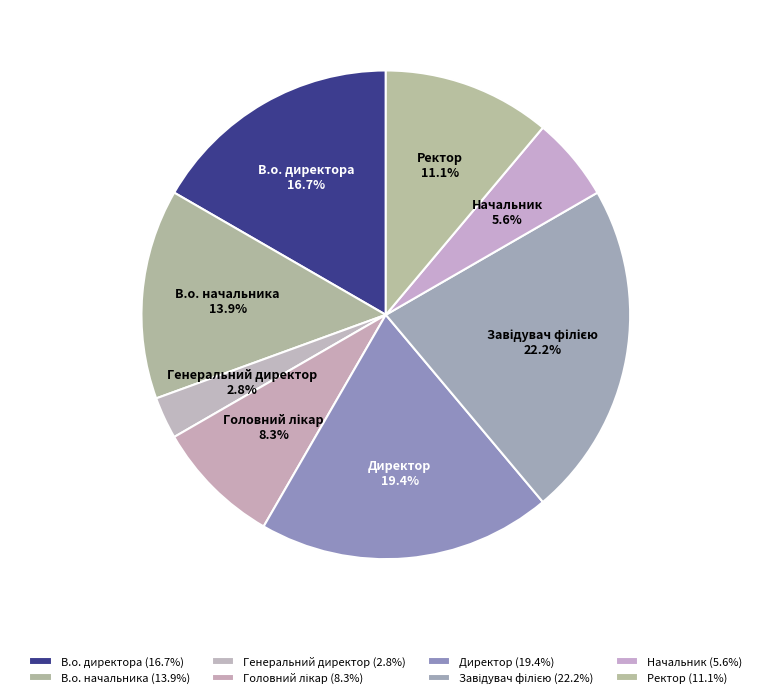

What is the ratio of the value at В.о. начальника to the value at В.о. директора?

0.8